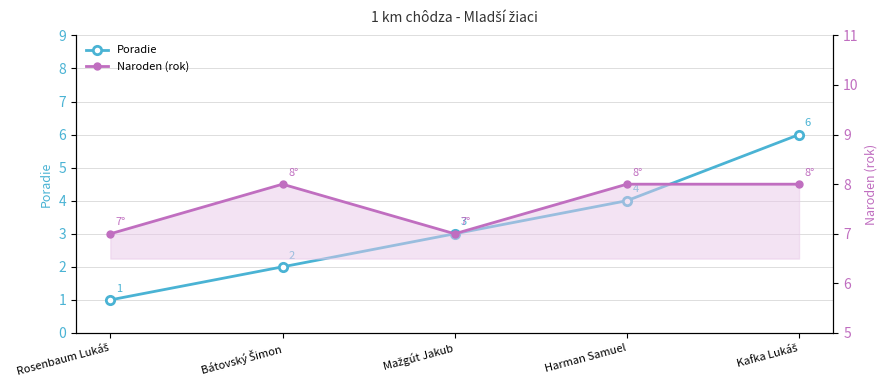

What is the minimum value for Naroden (rok)?

7